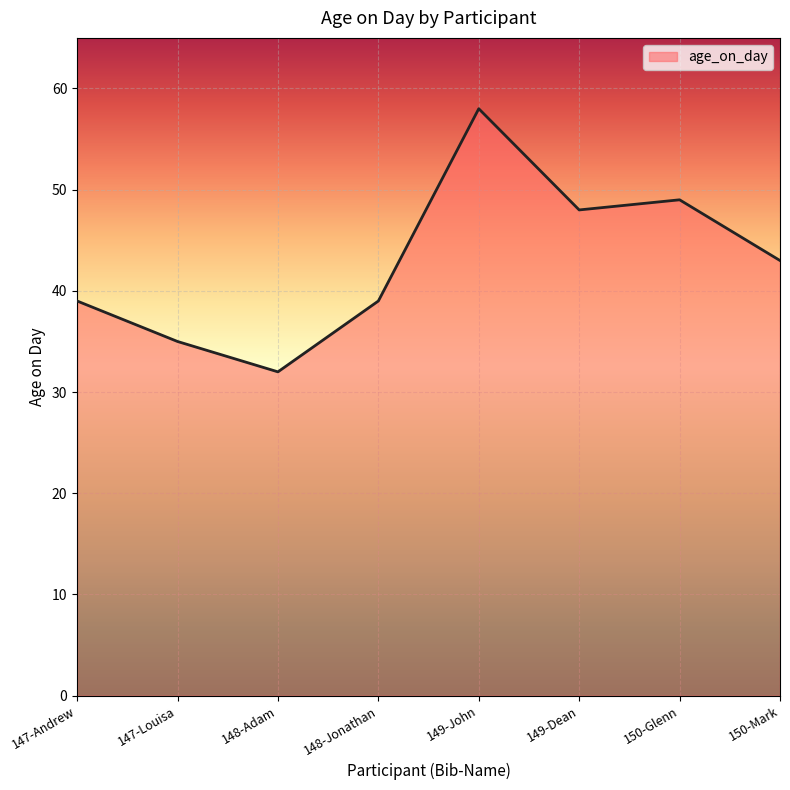

What is the change in value from 147-Louisa to 149-John?

+23